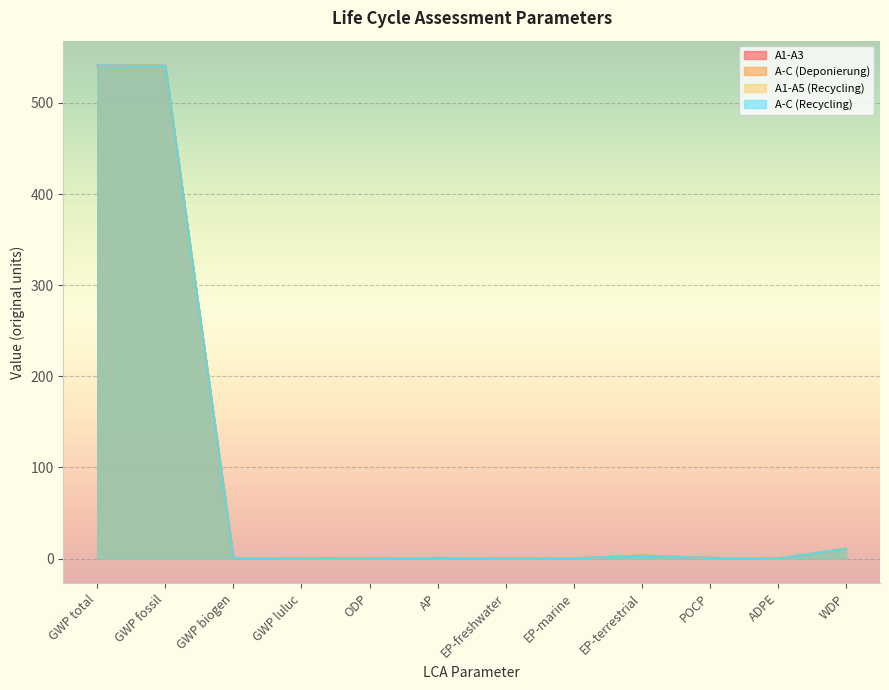

Which label corresponds to the largest value in the chart?

GWP total